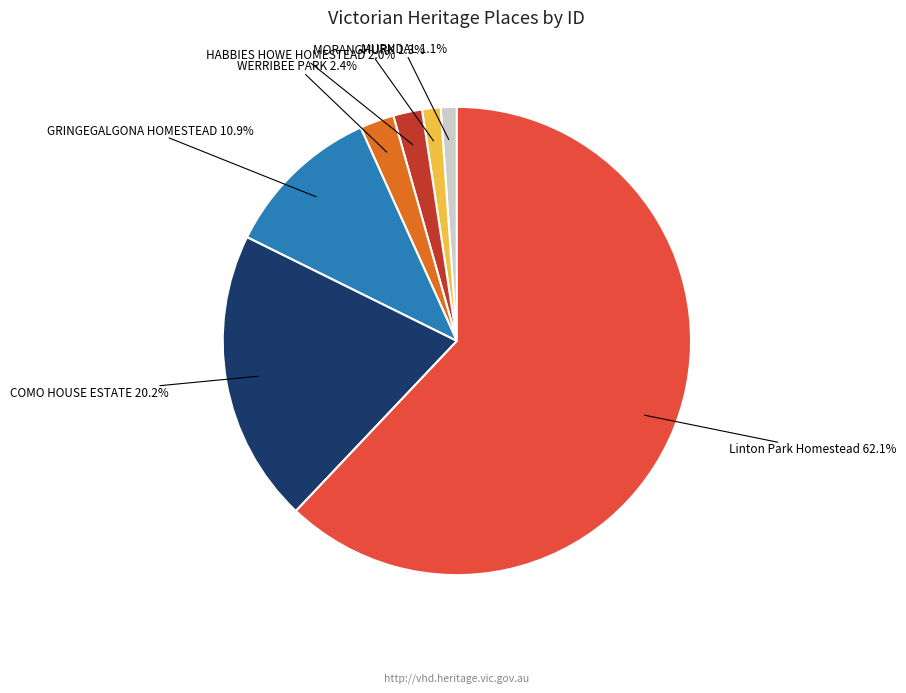

Does any single category account for the majority?

Yes